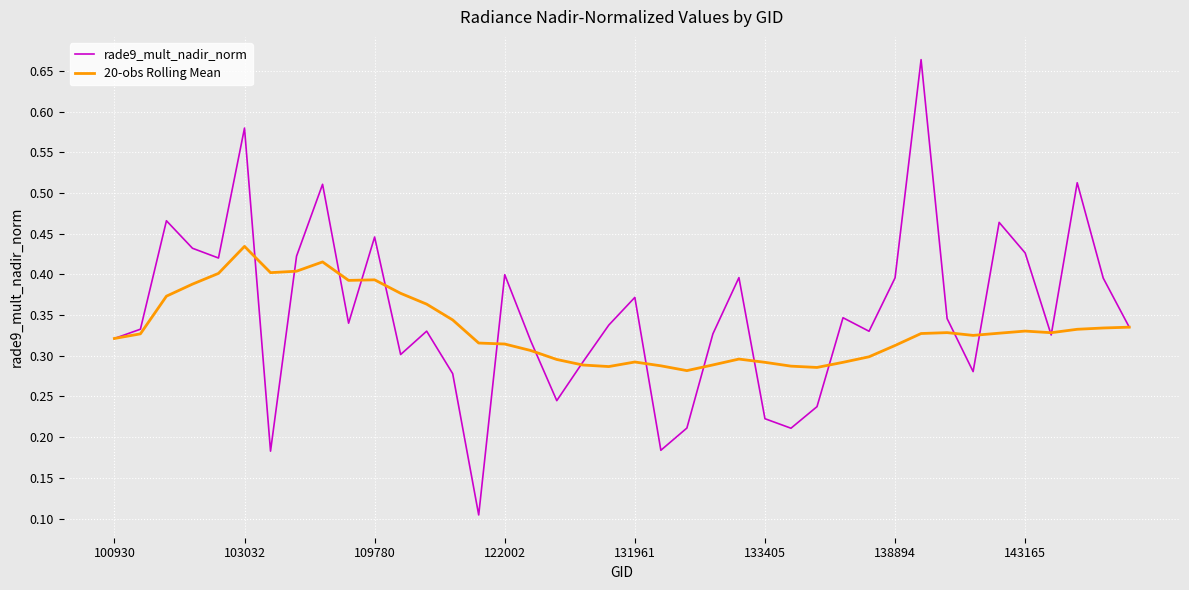

Rank the series by their maximum value, from highest to lowest.

rade9_mult_nadir_norm, 20-obs Rolling Mean